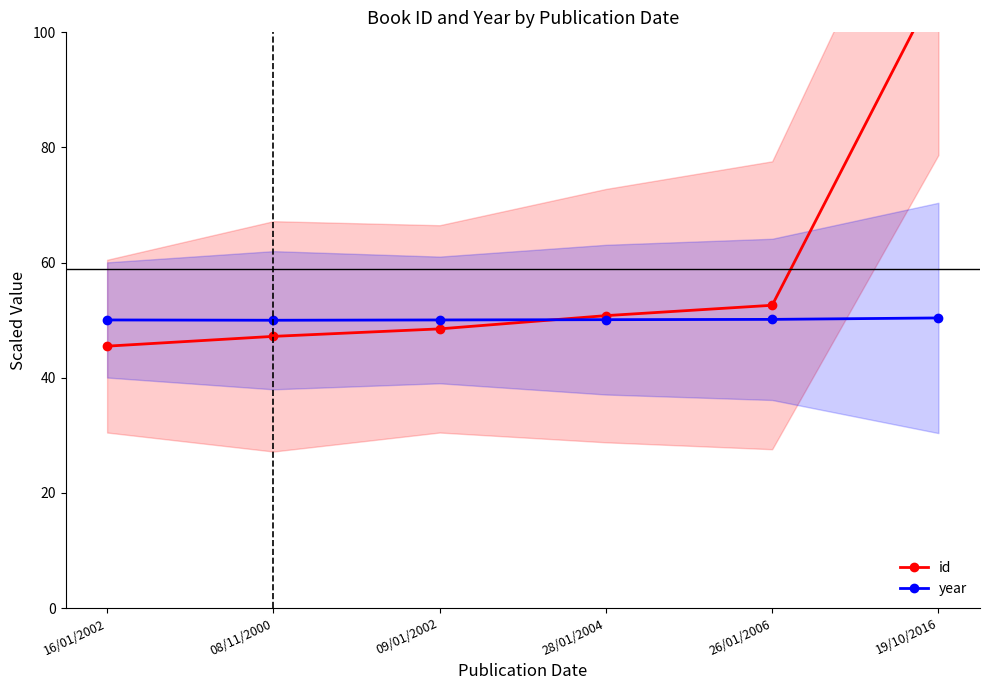

Does the chart have visible grid lines?

No